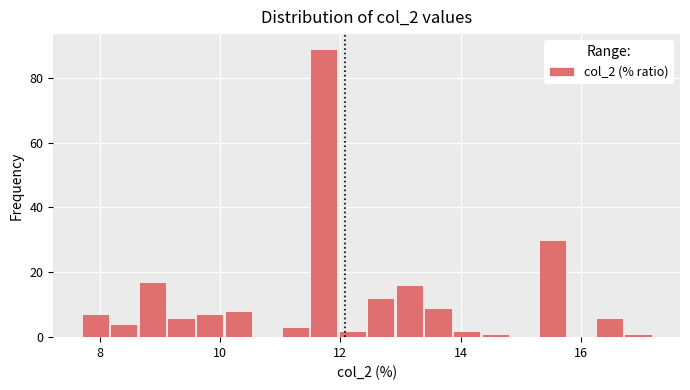

Read against the x-axis, roughly where is the centre of the tallest bar?

11.8